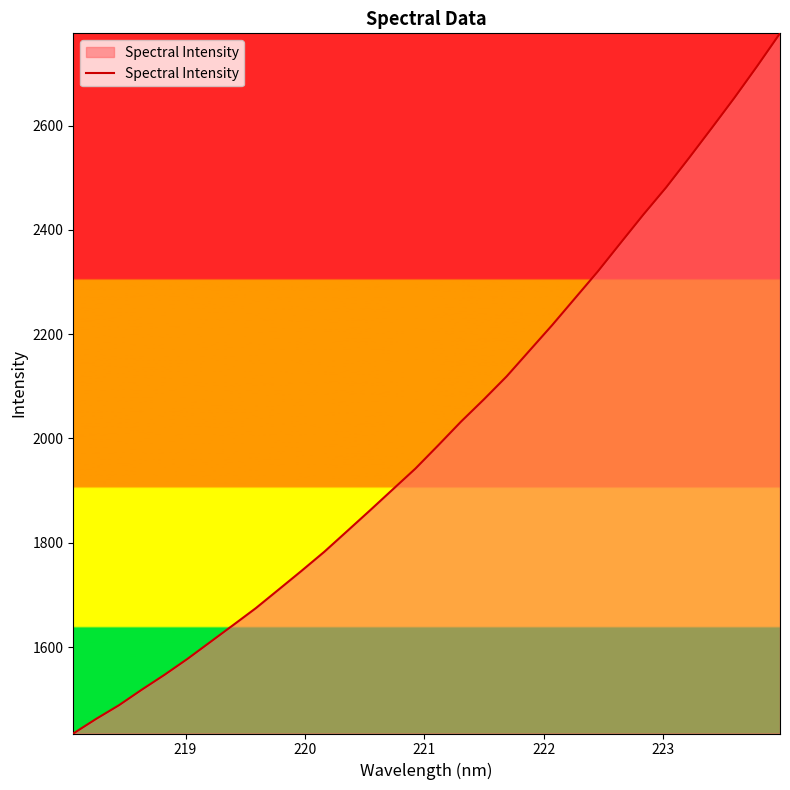

What is the smallest value displayed?

1434.2